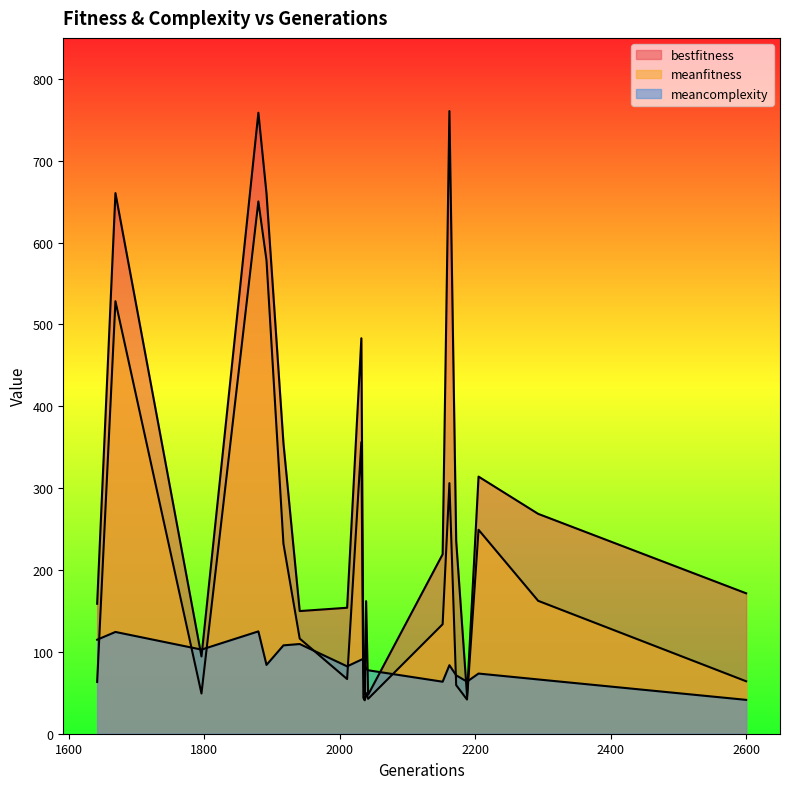

Between 1796 and 1892, which series saw the biggest shift?

bestfitness